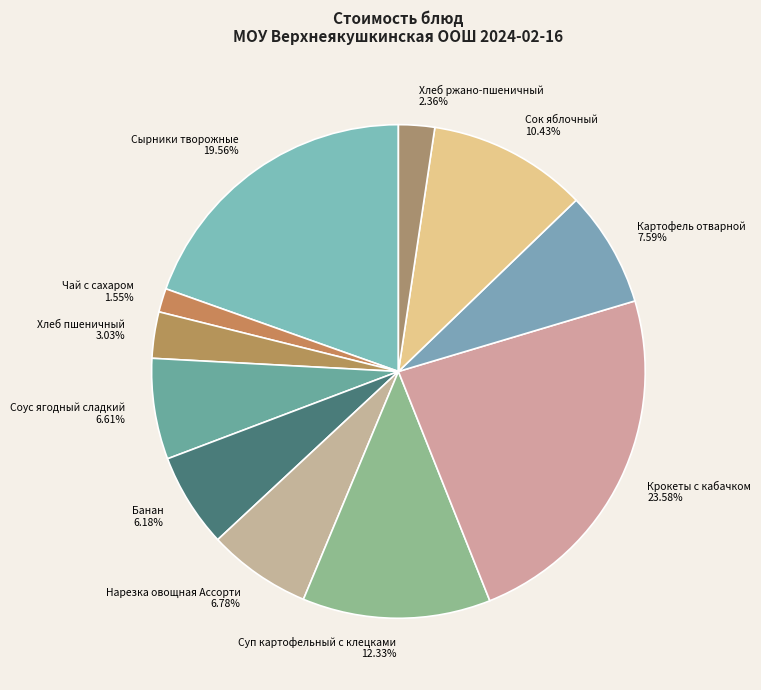

Approximately how many times larger is the value at Крокеты с кабачком compared to Хлеб пшеничный?

7.8